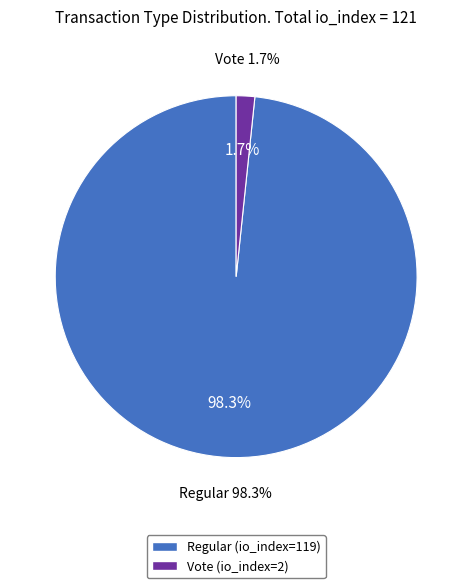

How many slices are in this pie chart?

2